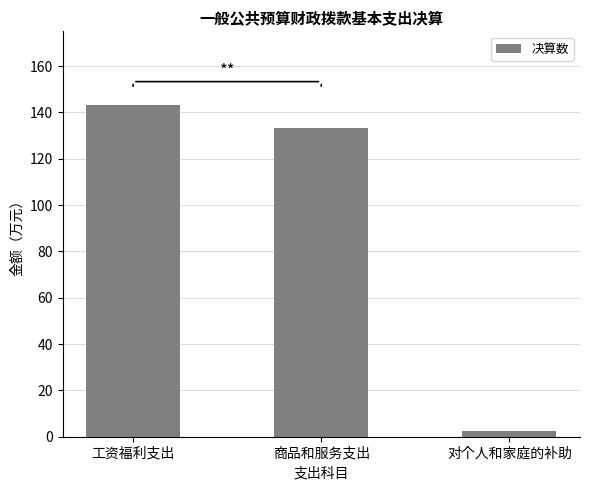

Rank the categories by value from lowest to highest.

对个人和家庭的补助, 商品和服务支出, 工资福利支出